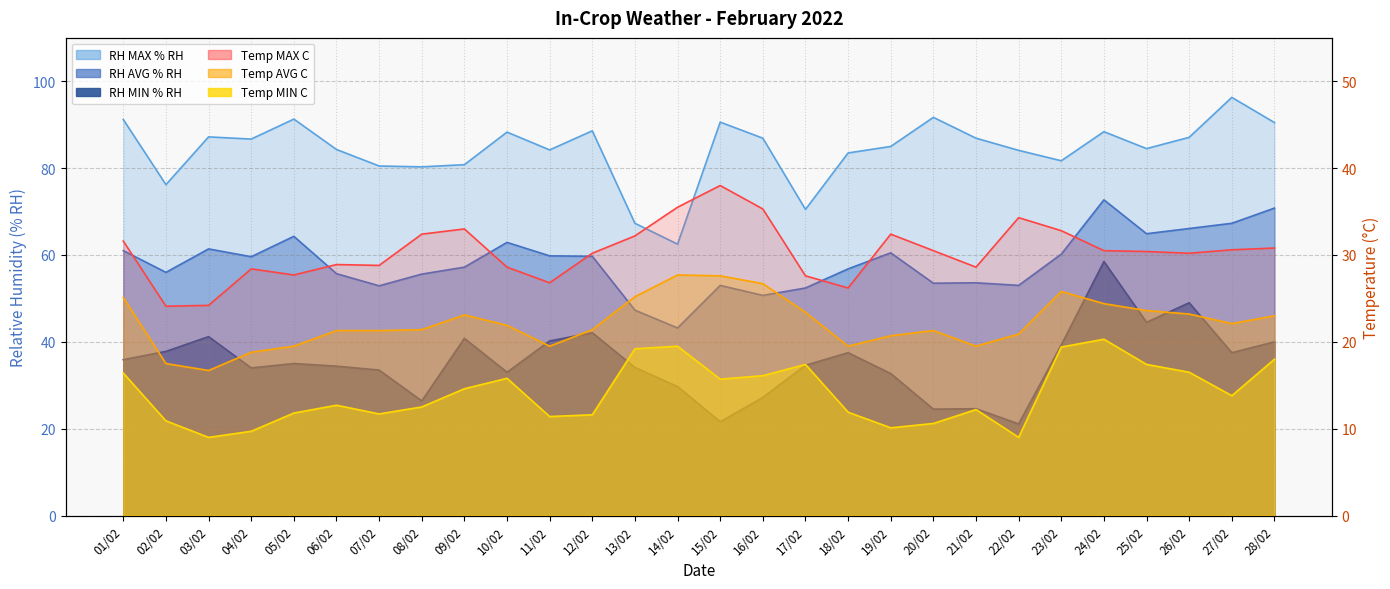

What position from the left is 07/02?

7